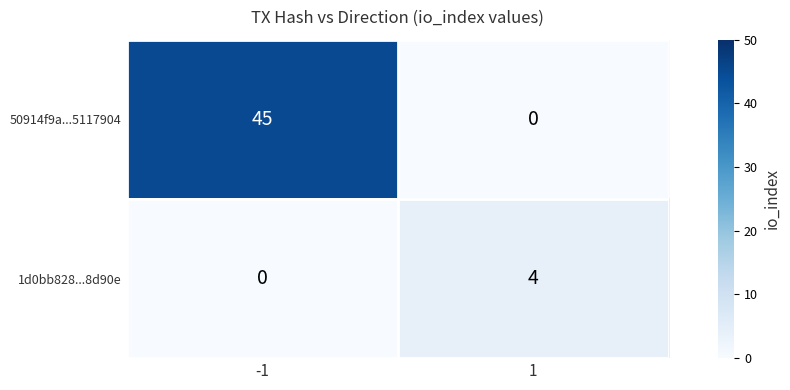

What is the total value across all series at 1?

4